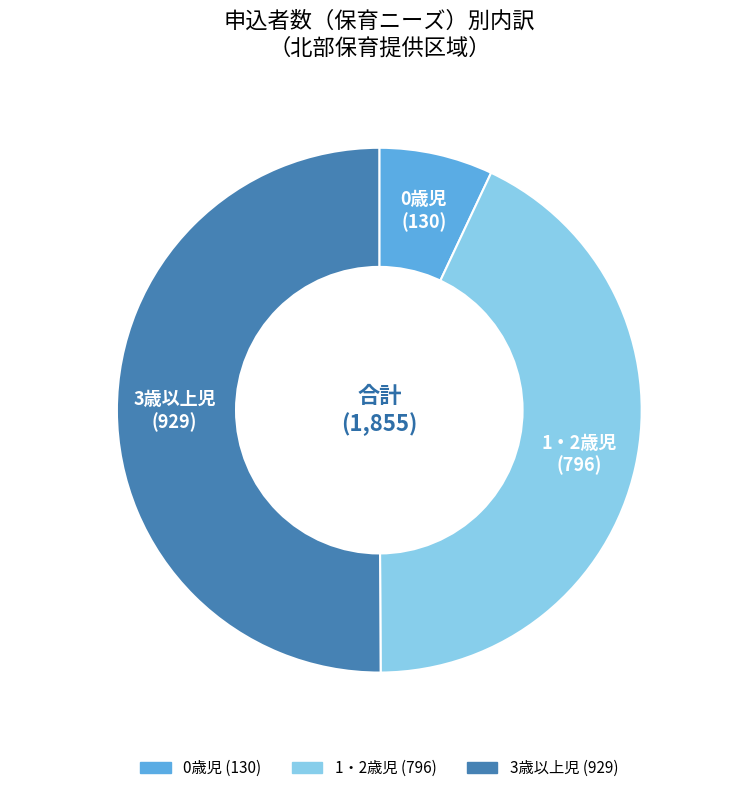

Between 3歳以上児 and 0歳児, which is larger?

3歳以上児